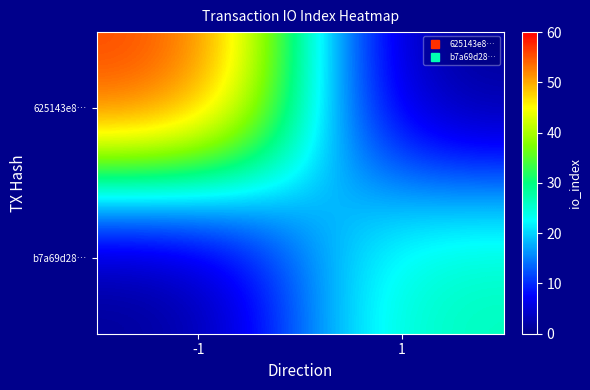

At which category does the chart reach its minimum across all series?

1